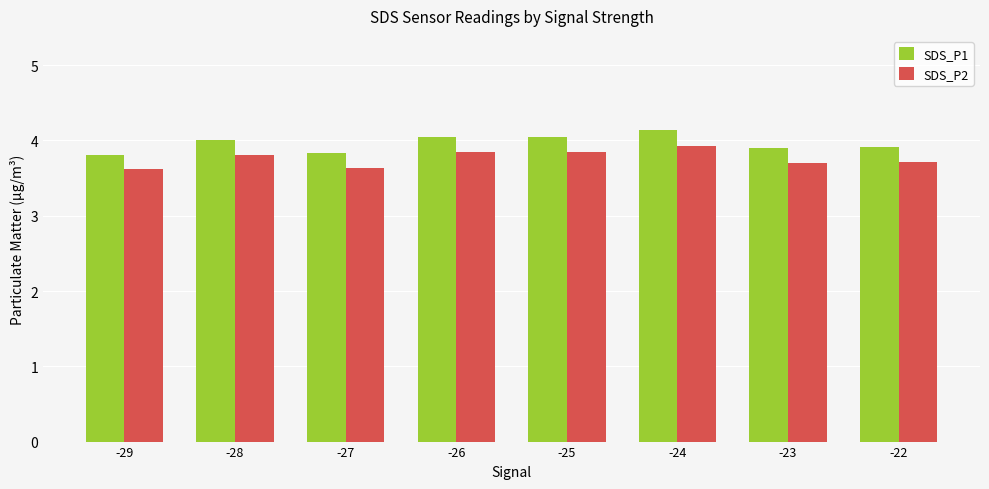

True or false: SDS_P2 has a value of 3.7 at -22.

True